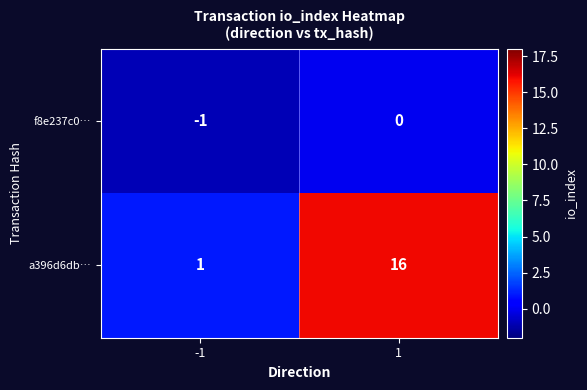

What is the spread (max minus min) of values at -1?

2